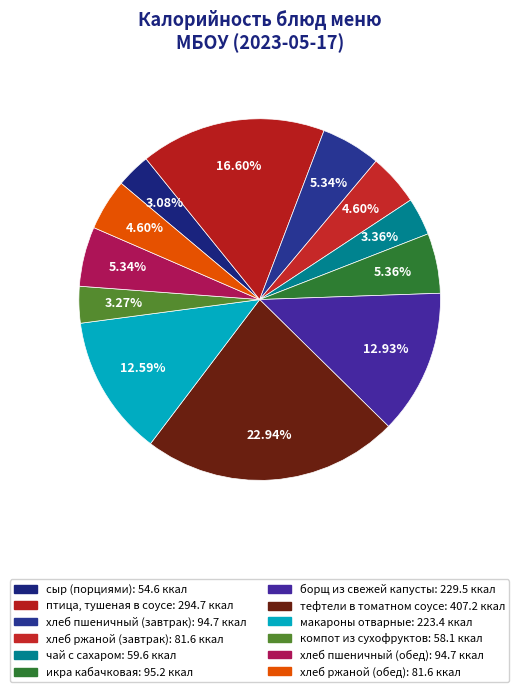

How many slices are in this pie chart?

12